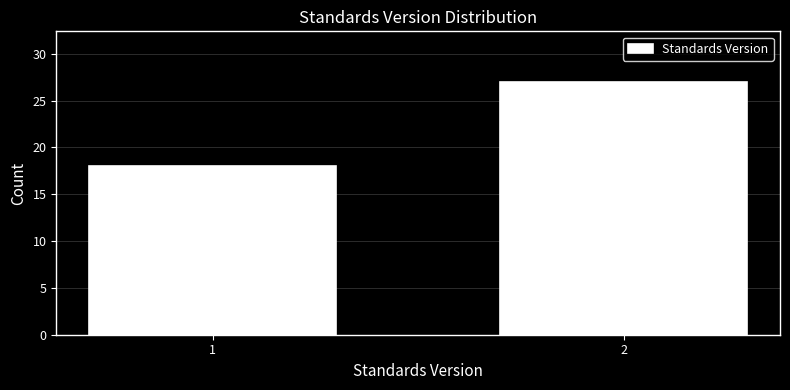

Reading left to right, transcribe all the data shown in this chart.

18	27